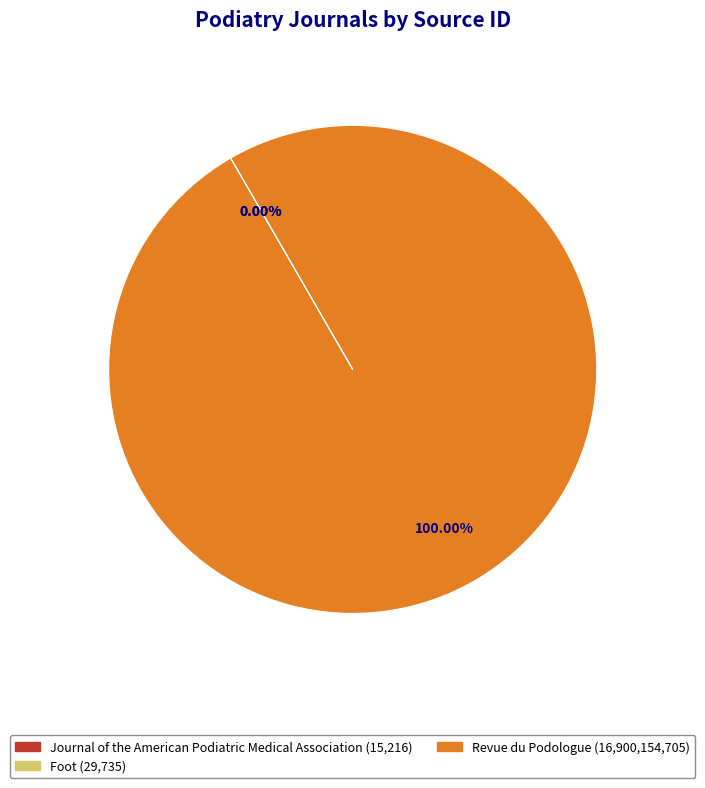

To the nearest percent, what is the difference between the largest and smallest slice percentages?

100%